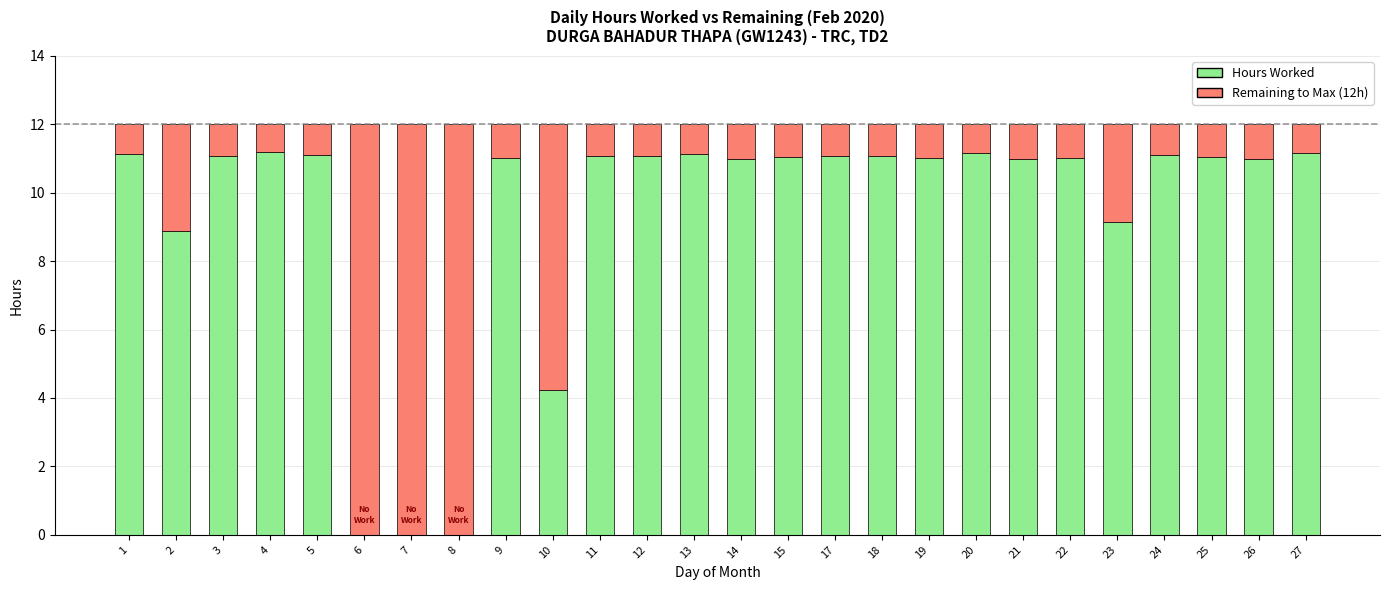

What is the total value across all series at 21?

12.0